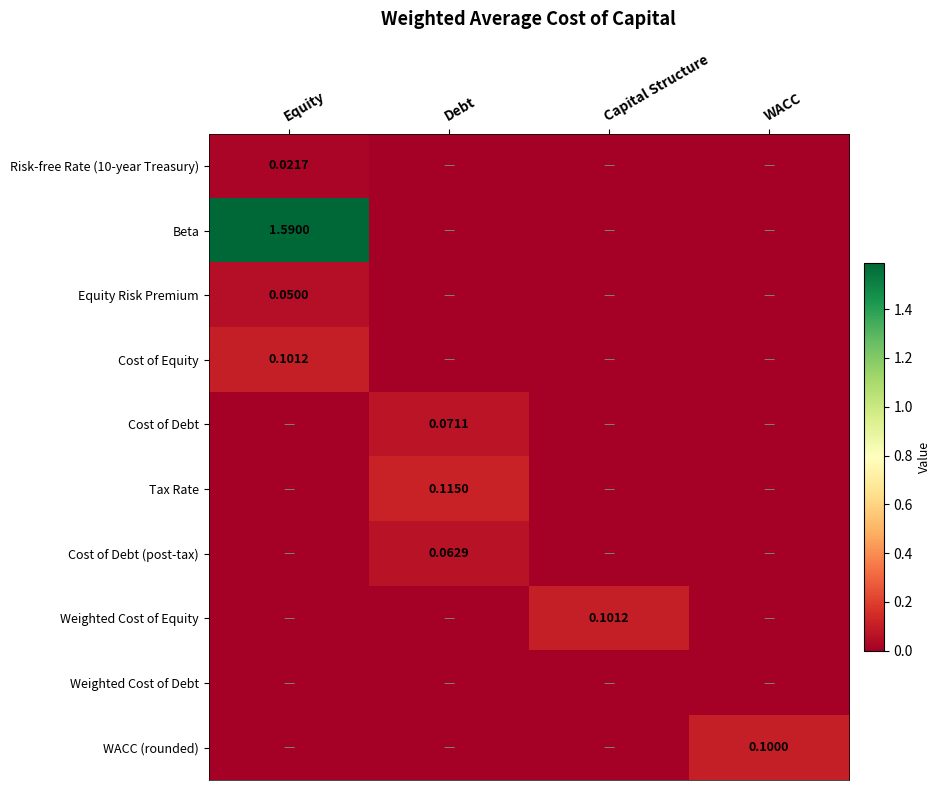

What is the difference between the highest and lowest values at Equity?

1.6